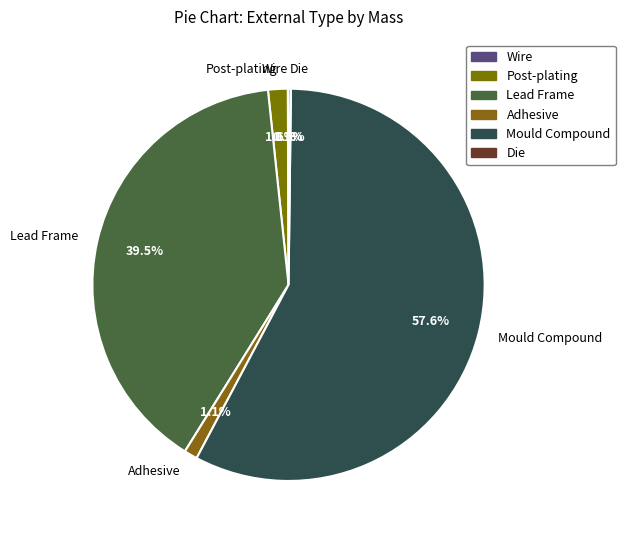

What percentage is NOT represented by Post-plating?

98.4%